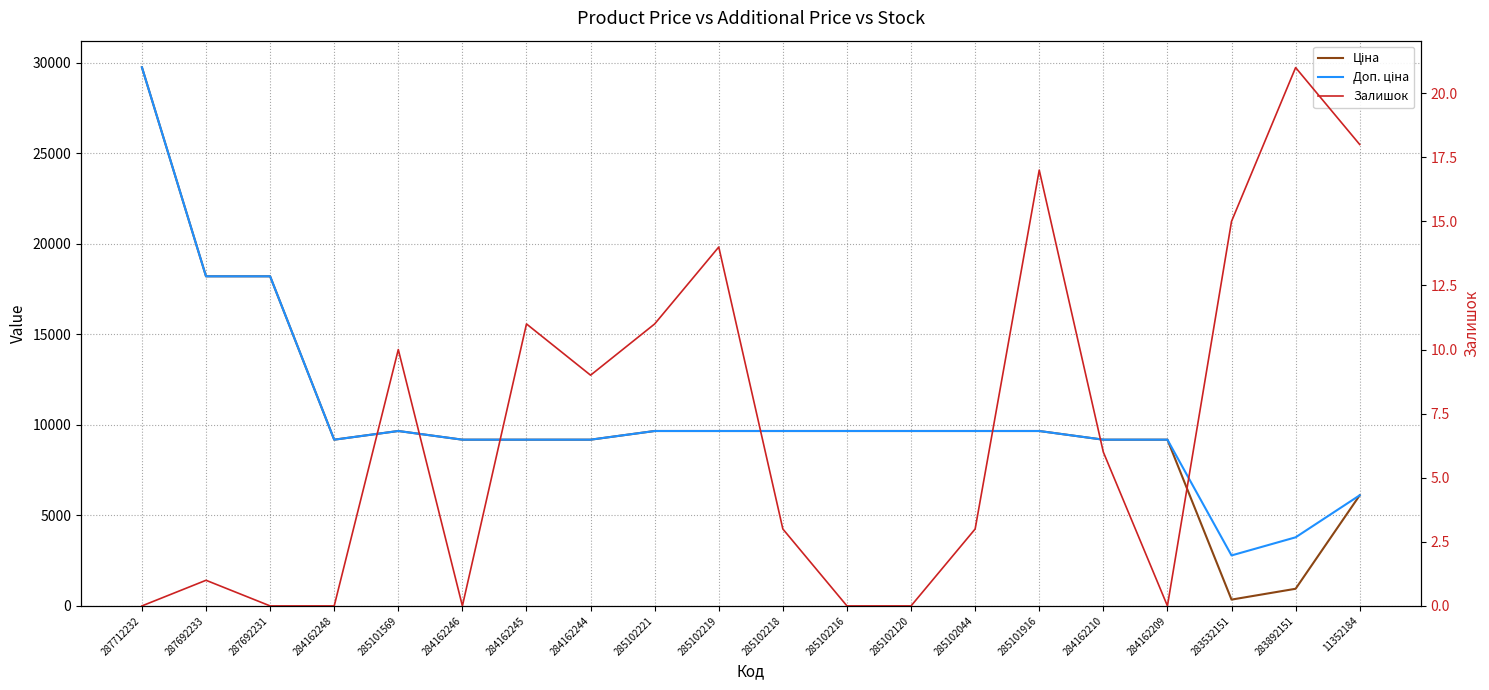

At which label is Ціна closest to 15055?

287692233